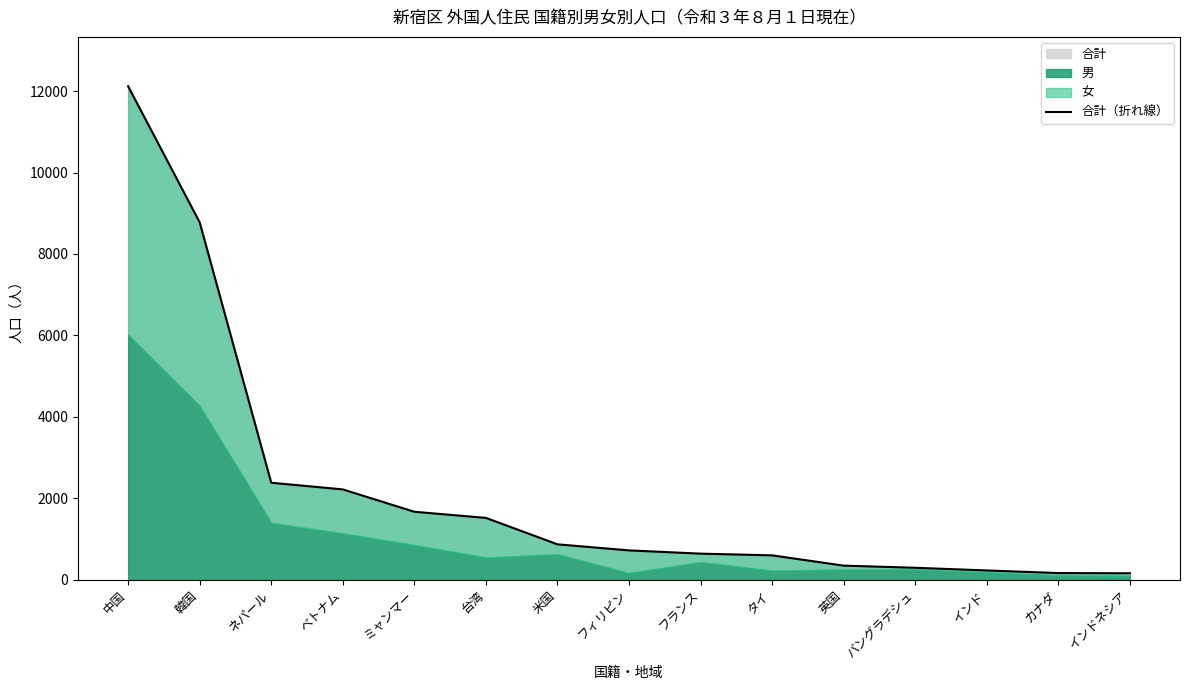

Between 英国 and ネパール, which is larger?

ネパール